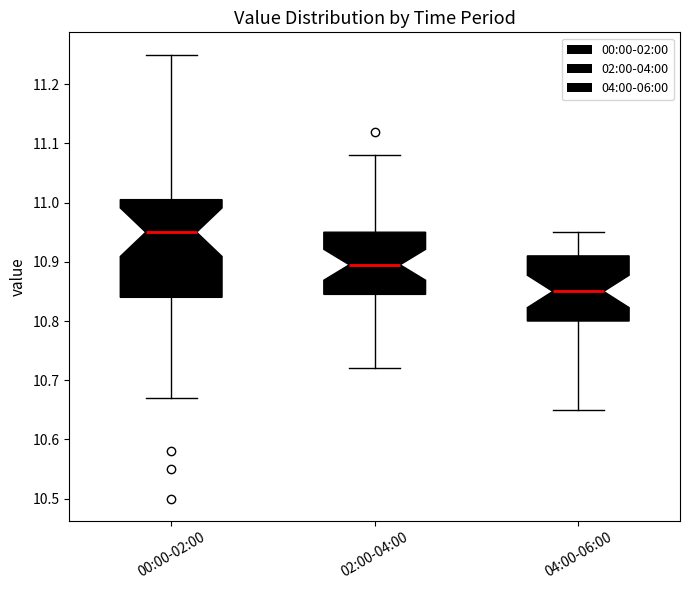

Reading left to right, transcribe this box plot: for each box, give where its median line is, the range the box spans, and where its two whiskers end, as read against the y-axis. The values are not printed on the chart, so give them approximately, as read against the axis.

00:00-02:00: median 10.95, box 10.84 to 11.01, whiskers 10.67 to 11.25
02:00-04:00: median 10.90, box 10.85 to 10.95, whiskers 10.72 to 11.08
04:00-06:00: median 10.85, box 10.80 to 10.91, whiskers 10.65 to 10.95